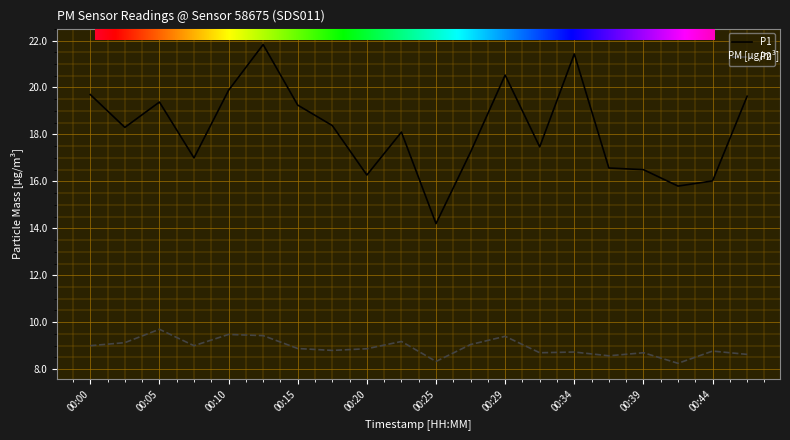

How many lines are shown in the chart?

2